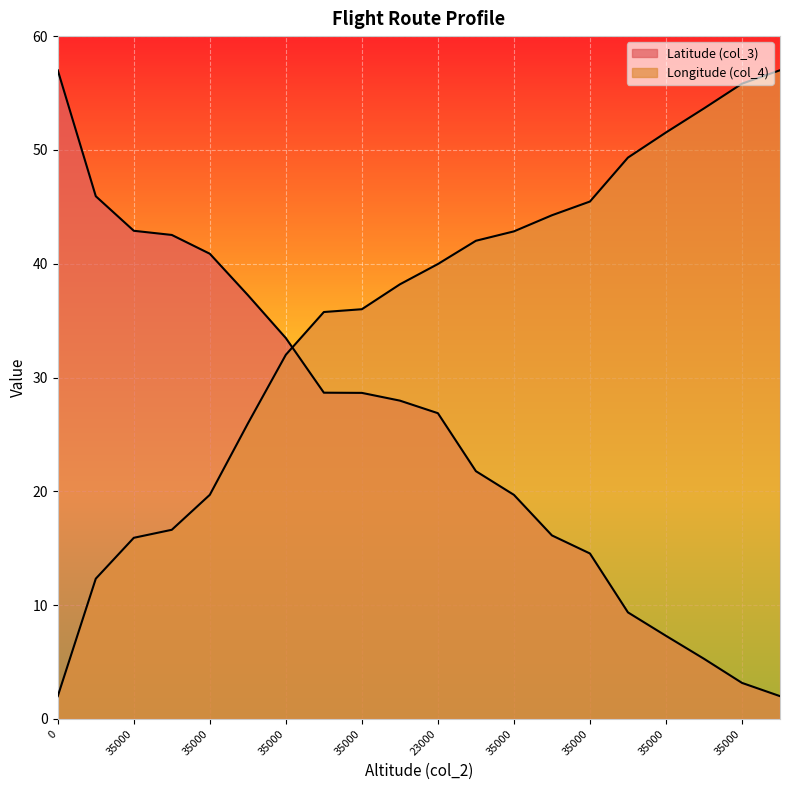

The value of Longitude (col_4) at 35000 is 55.8. True or false?

True